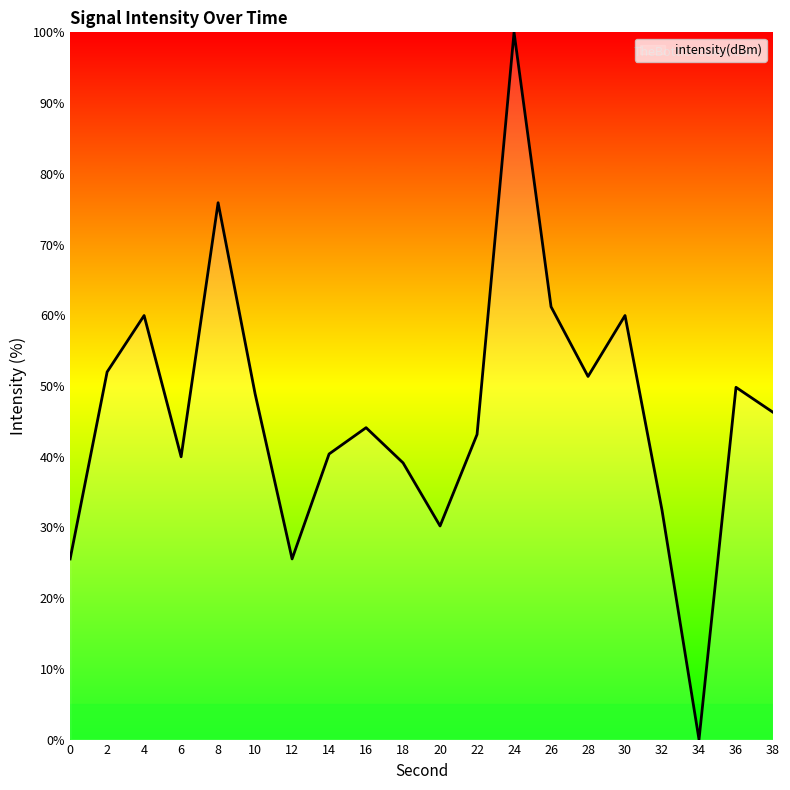

Which has a higher value, 28 or 24?

24